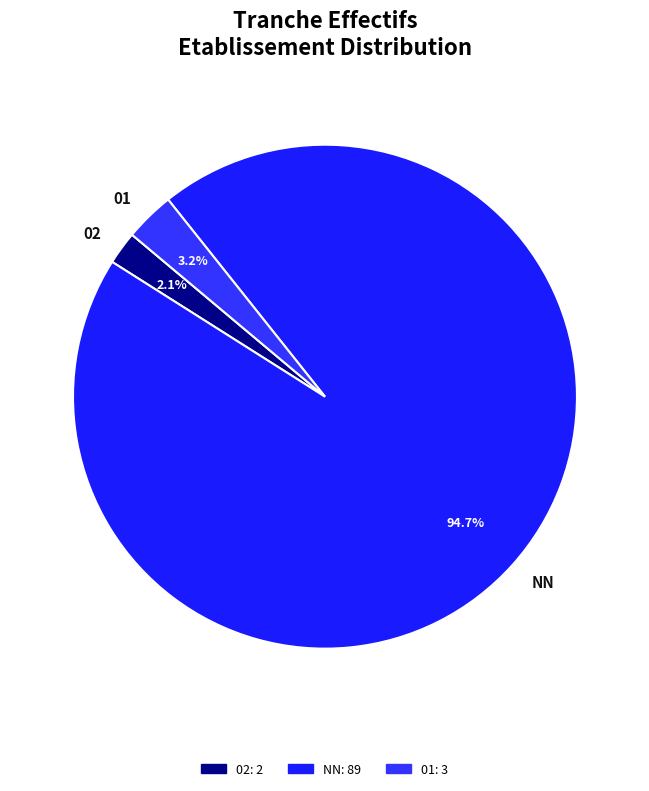

How many segments does this pie chart have?

3